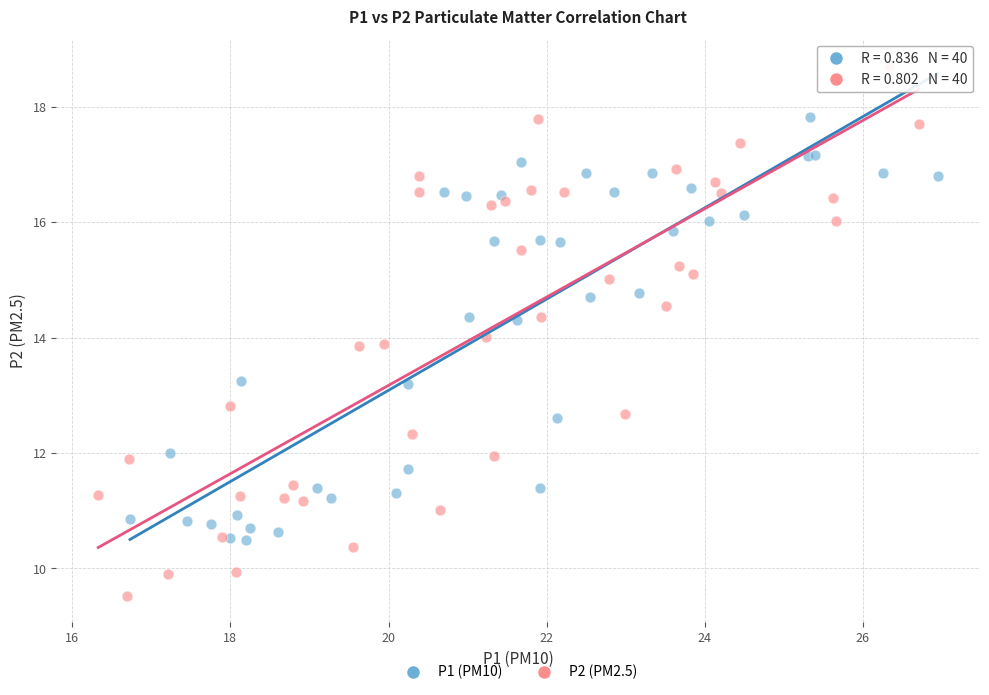

Which series contains the highest Y value?

P2 (PM2.5)